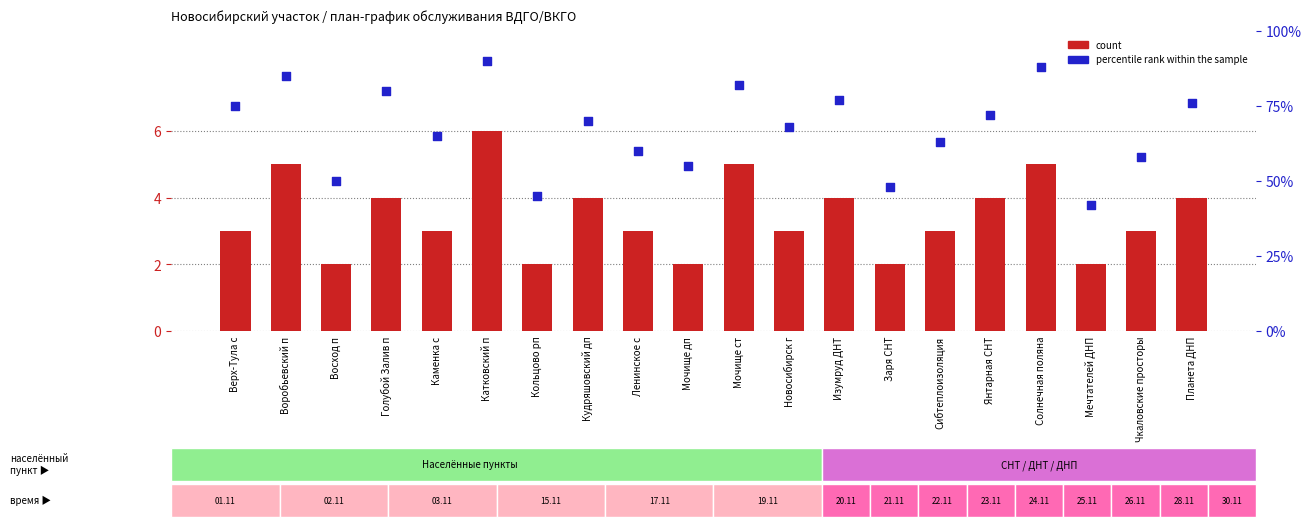

At how many categories does at least one series exceed 84?

3